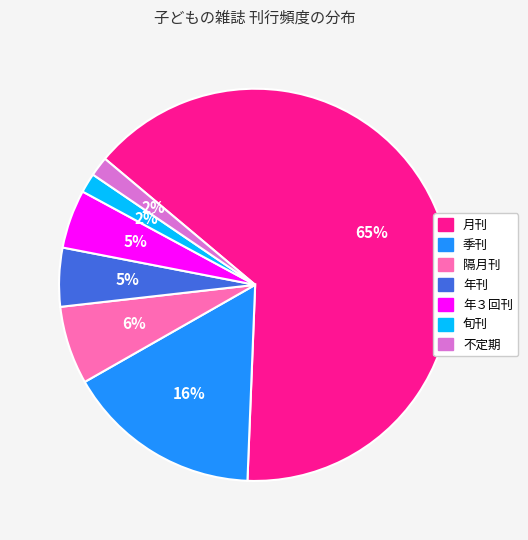

Which slice is the largest?

月刊